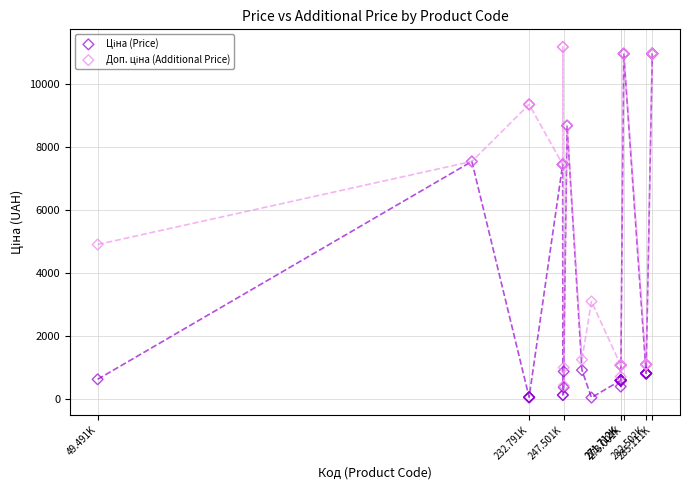

Across all series, what Y value is closest to 5606?

4898.2